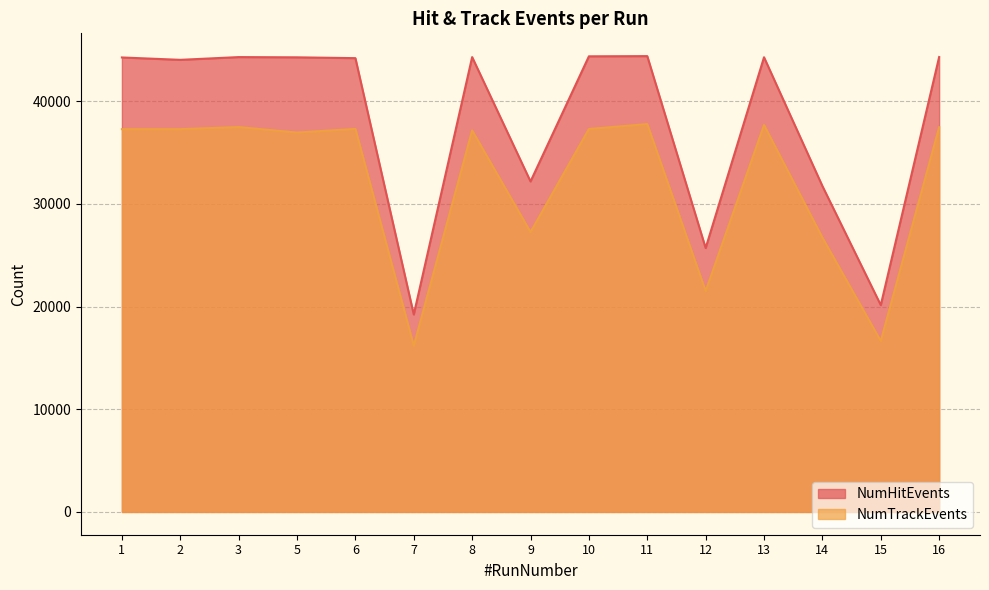

Reading right to left, extract all data points from this chart.

NumHitEvents: 44305	20143	31740	44281	25700	44391	44372	32186	44297	19228	44194	44274	44297	44029	44261
NumTrackEvents: 37467	16645	26717	37681	21502	37774	37294	27253	37154	16178	37306	36948	37482	37279	37279